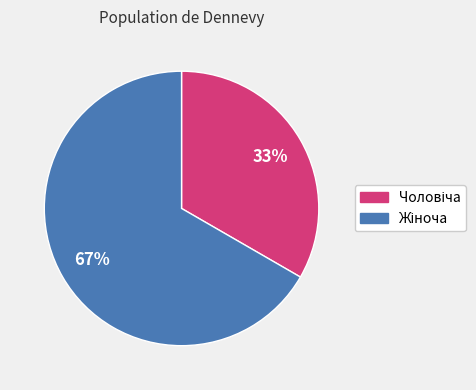

Does any single category account for the majority?

Yes